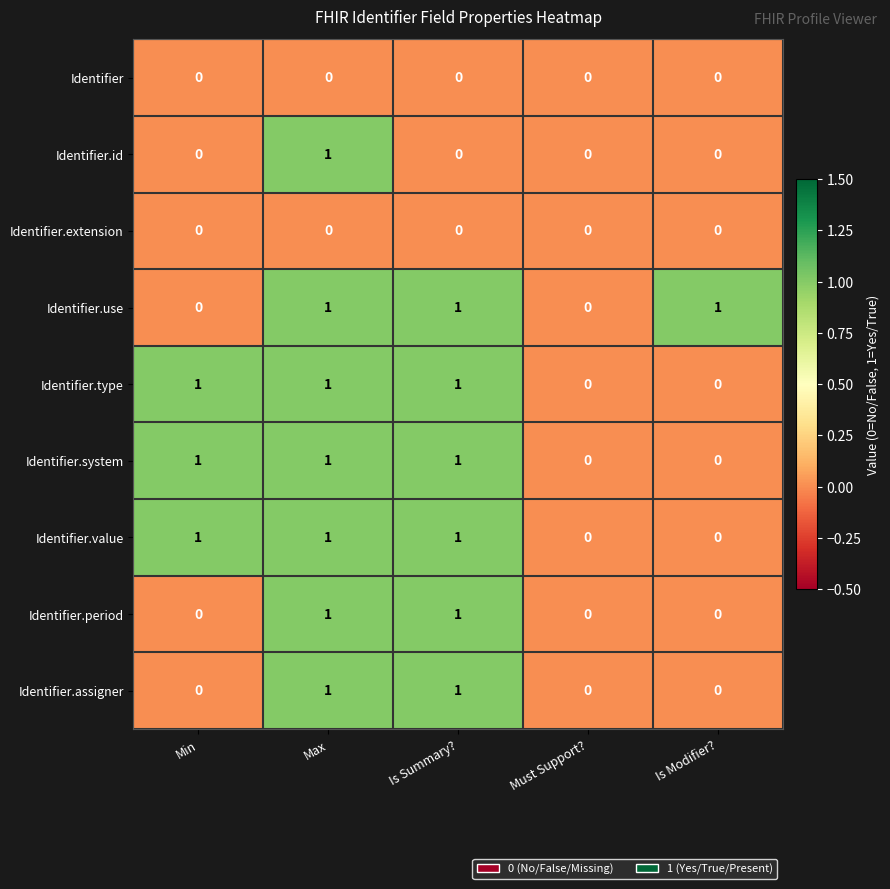

How many Identifier.system values are between 0 and 1?

5